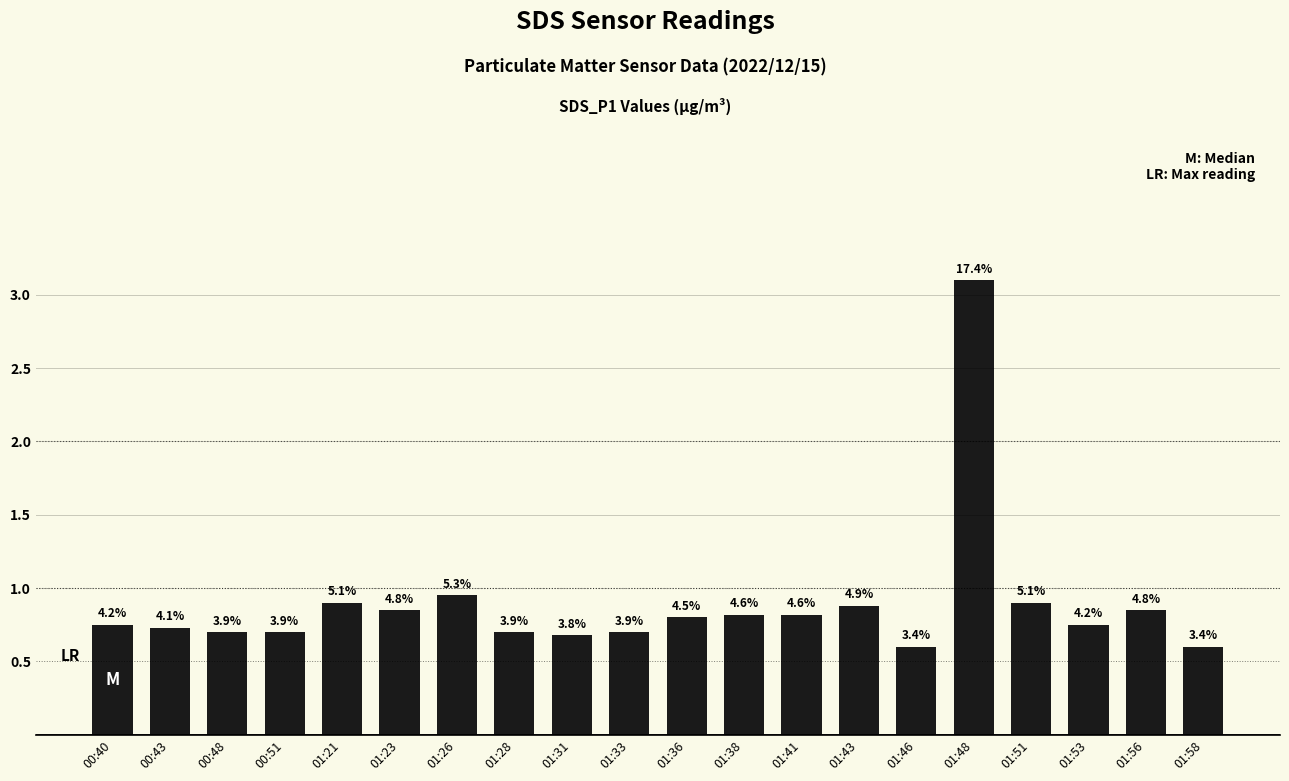

List the labels in order of value, largest first.

01:48, 01:26, 01:21, 01:51, 01:43, 01:23, 01:56, 01:38, 01:41, 01:36, 00:40, 01:53, 00:43, 00:48, 00:51, 01:28, 01:33, 01:31, 01:46, 01:58